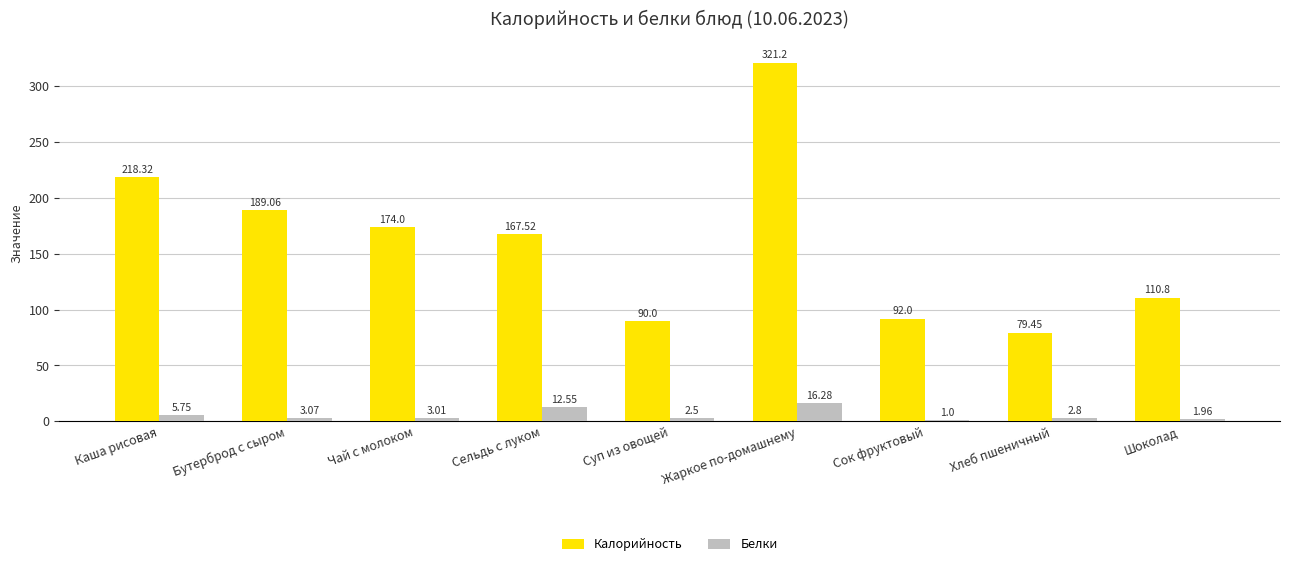

Between Бутерброд с сыром and Шоколад, which series saw the biggest shift?

Калорийность